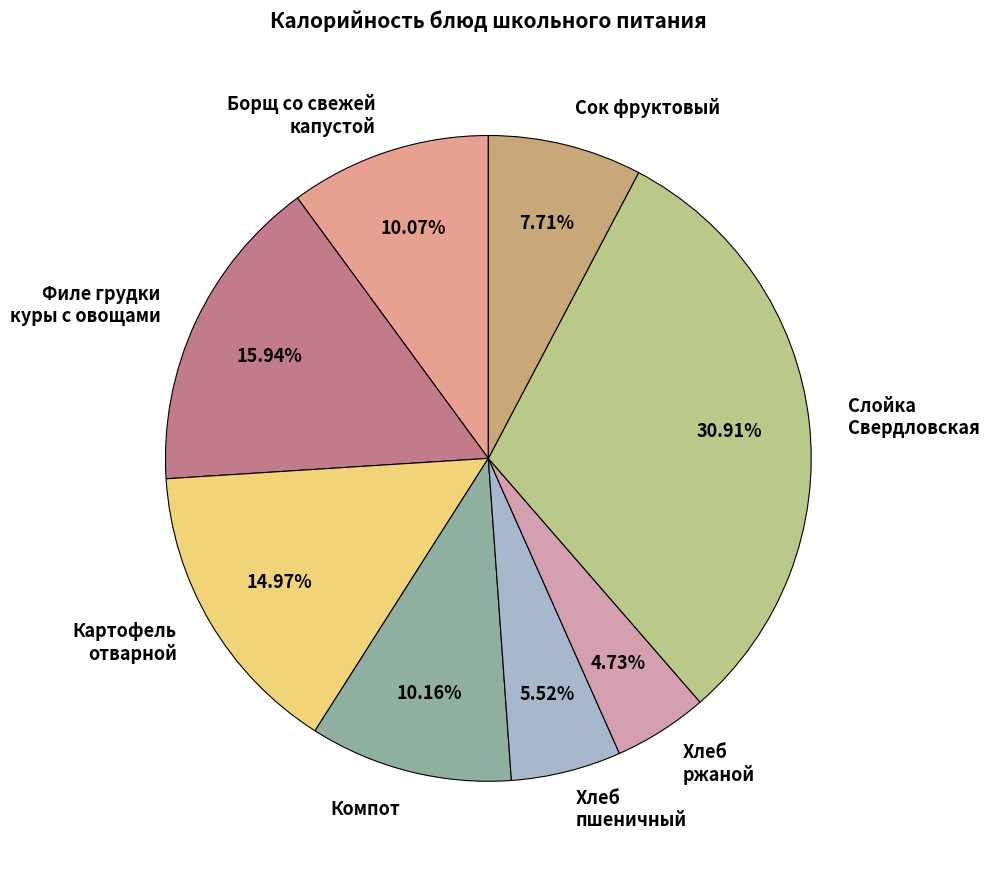

Do Слойка Свердловская and Борщ со свежей капустой together represent more than half of the pie?

No